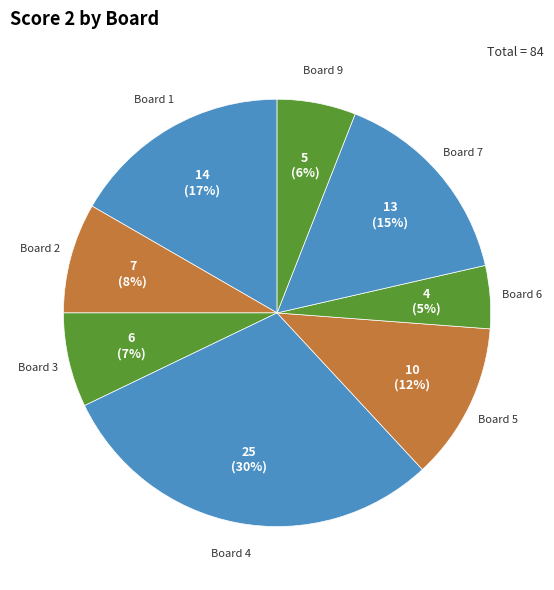

What percentage is the Board 9 slice, to the nearest percent?

6%